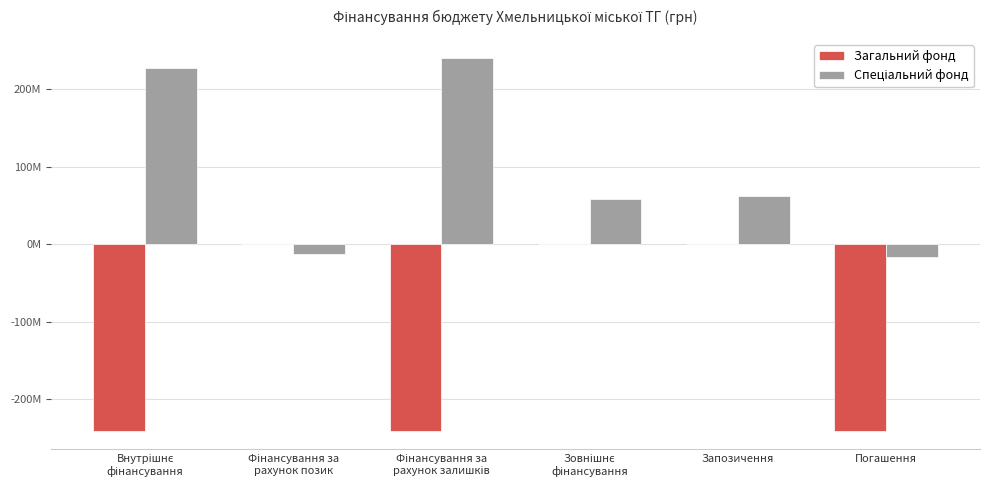

Where does the Спеціальний фонд series first go above 62390000?

Внутрішнє
фінансування